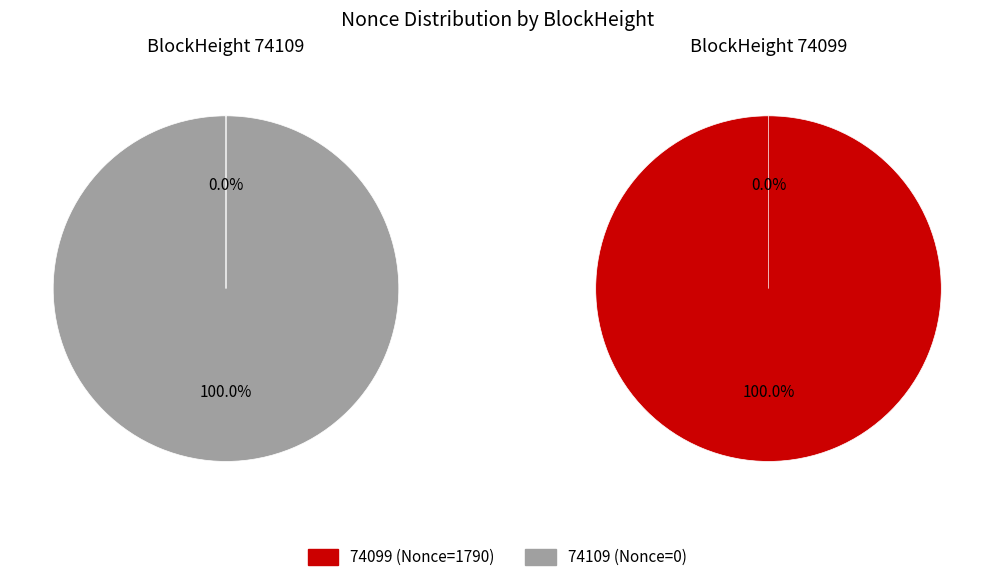

To the nearest percent, what is the average slice percentage?

50%